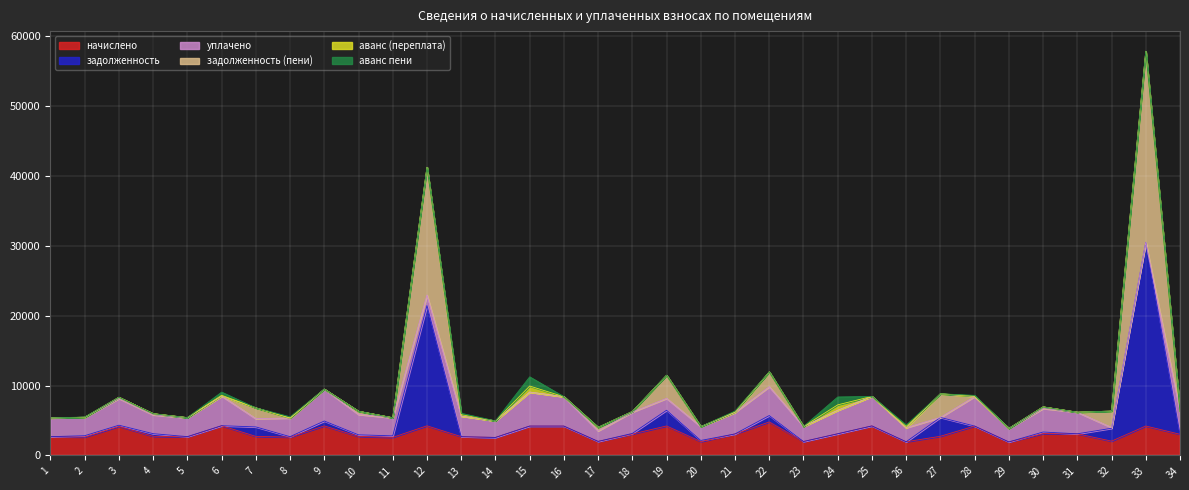

What is the maximum value for начислено?

4791.4